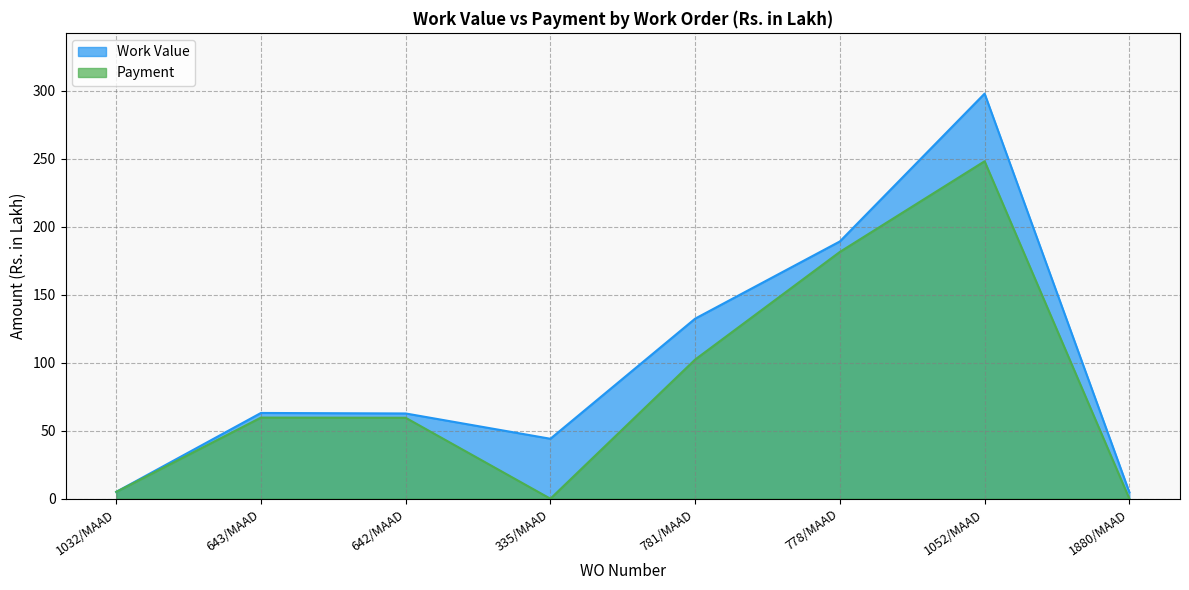

What is the difference between the highest and lowest values at 335/MAAD?

44.1